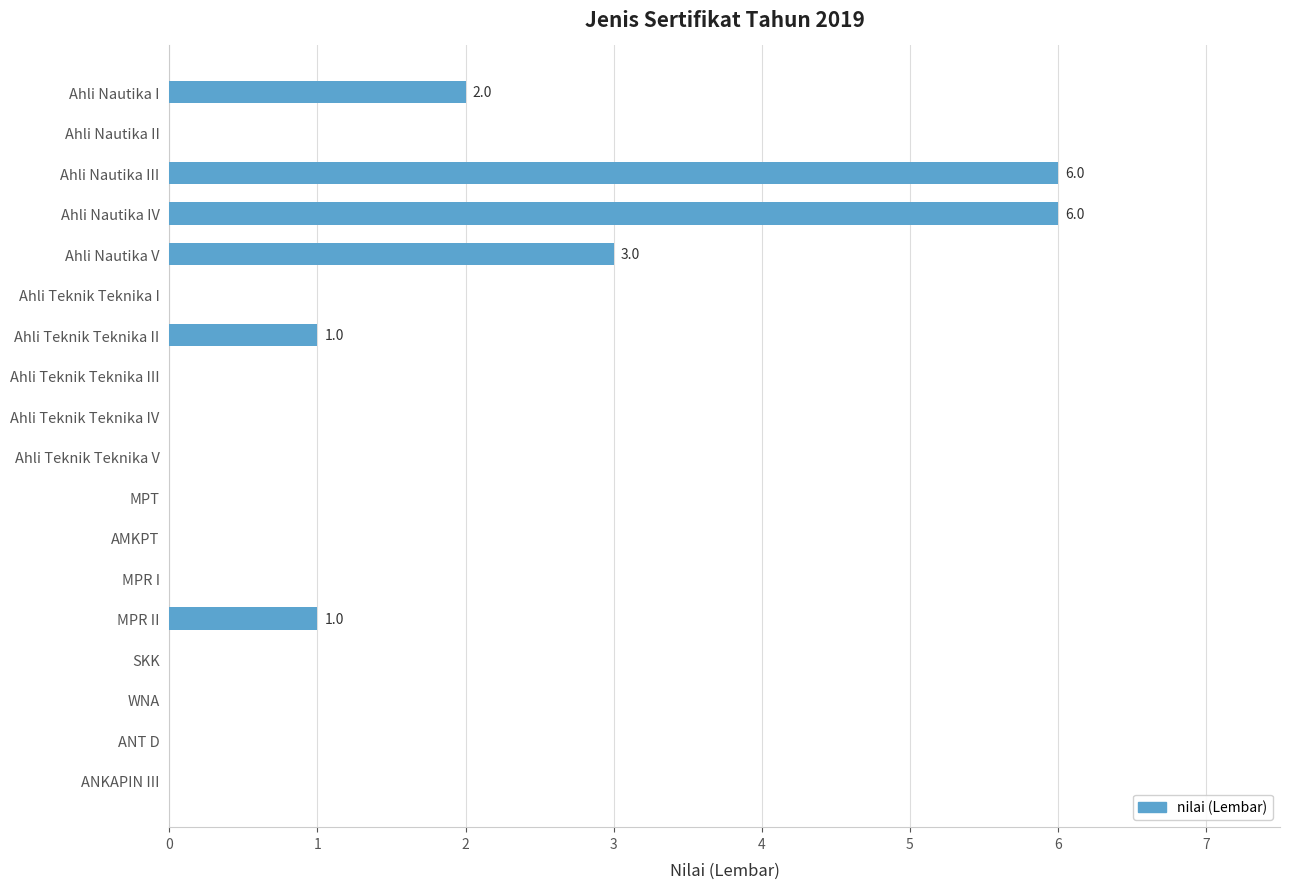

Are the bars horizontal?

Yes